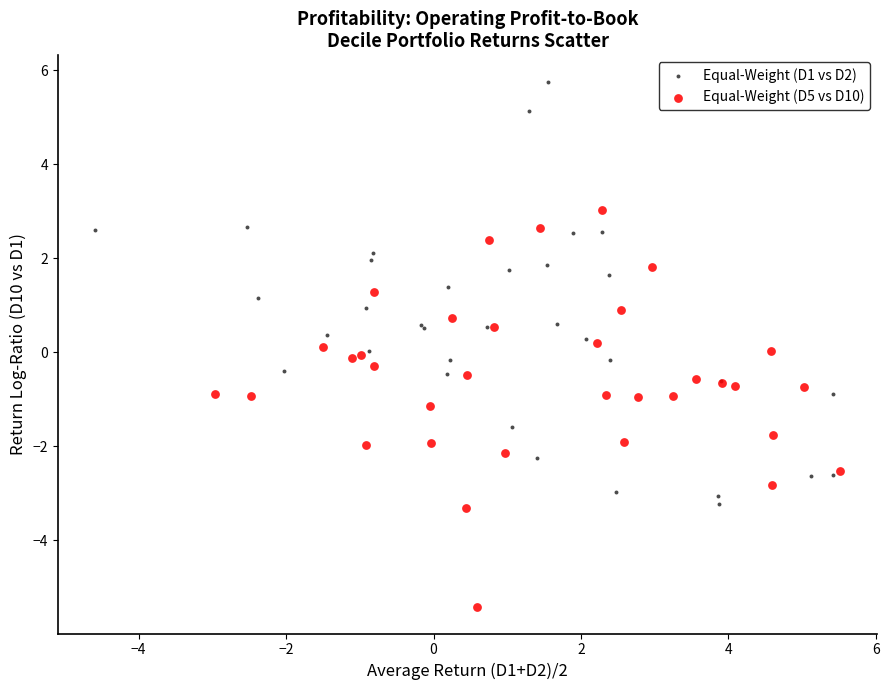

Which series contains the highest Y value?

Equal-Weight (D1 vs D2)